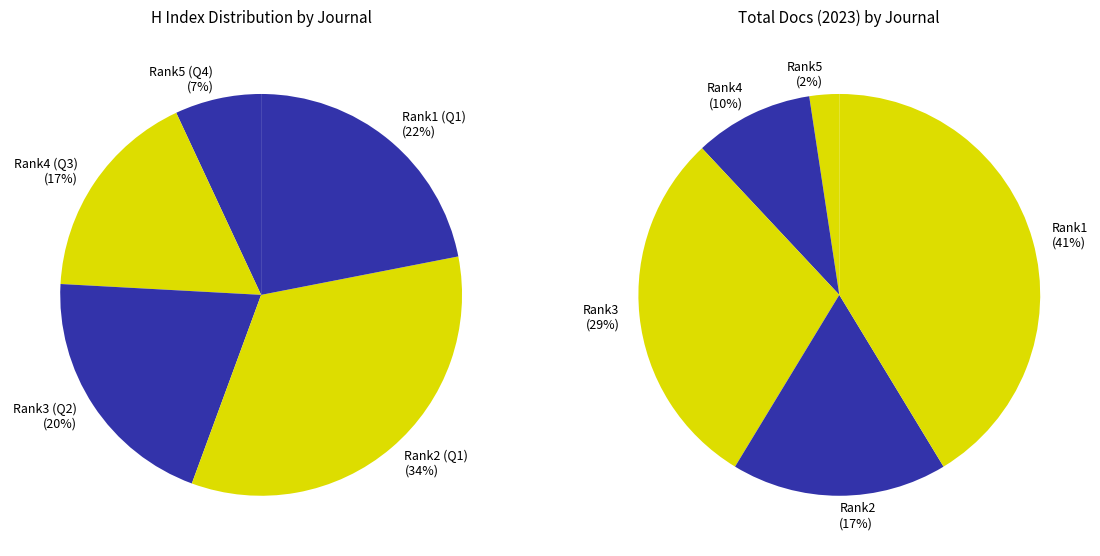

How many slices are in this pie chart?

5